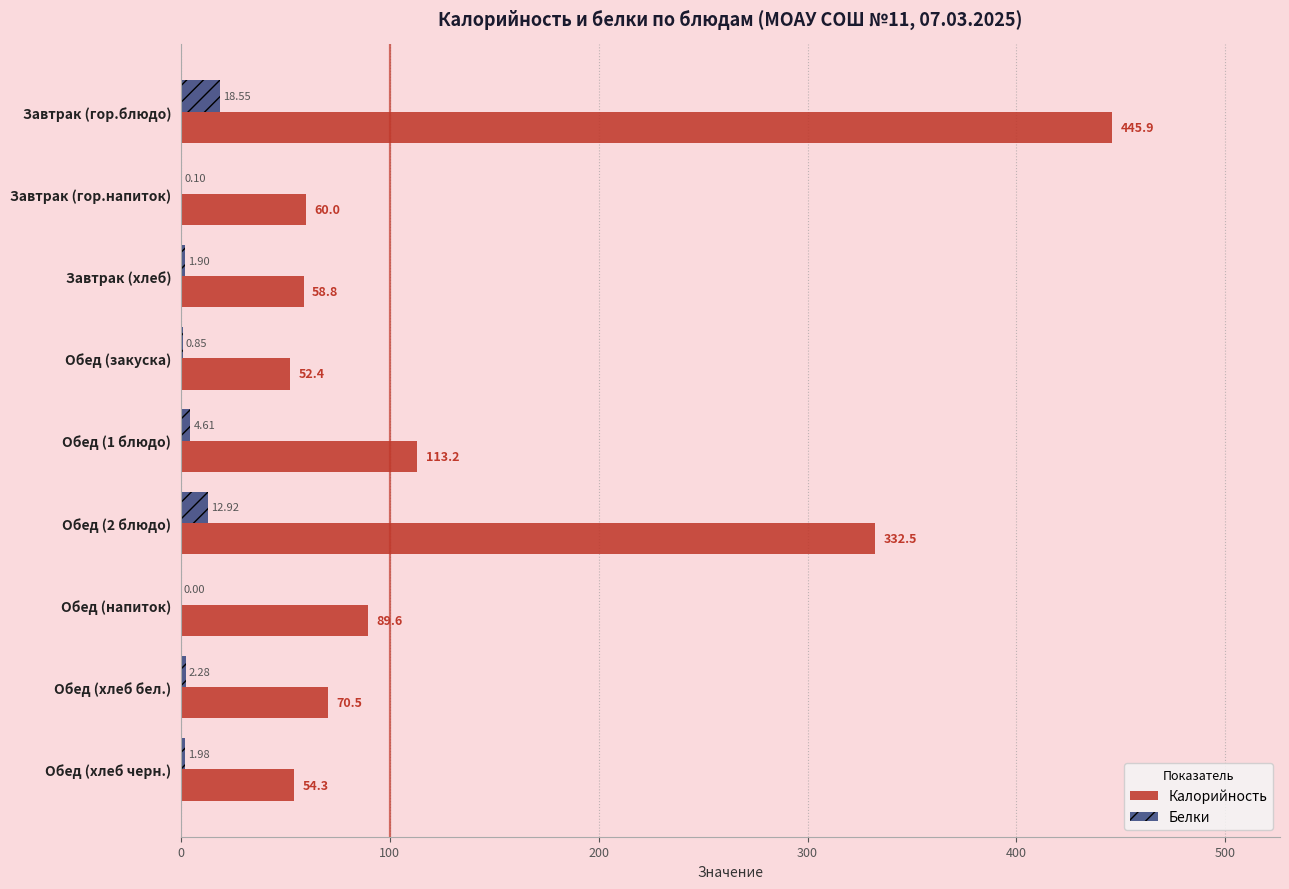

What is the maximum value for Калорийность?

445.9